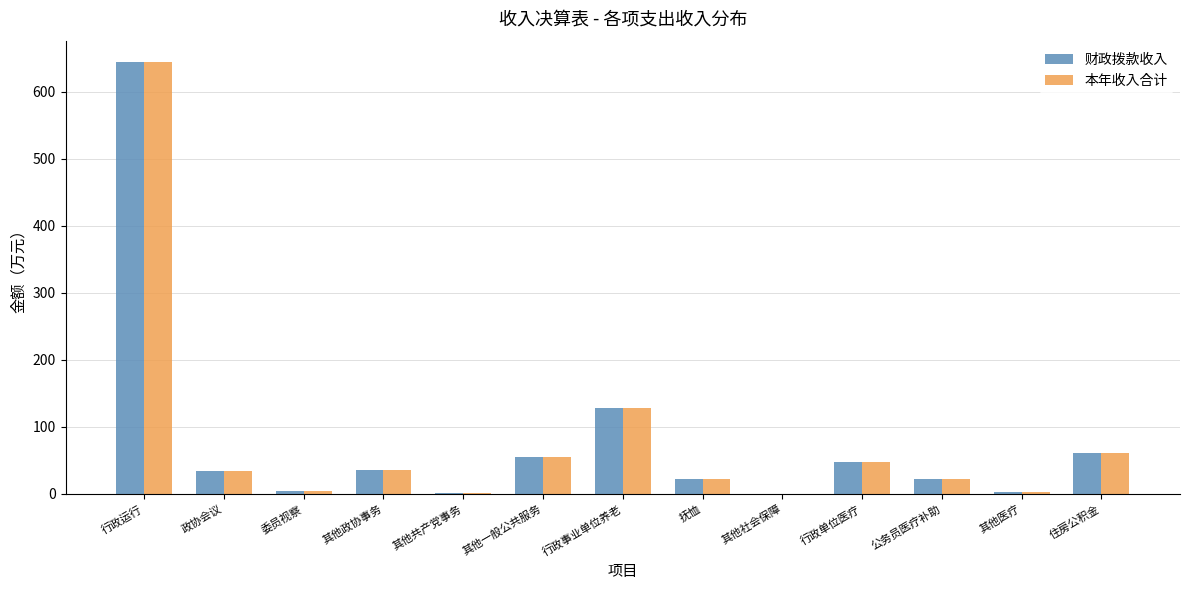

The 财政拨款收入 series shows 34.8 at 其他政协事务. True or false?

True